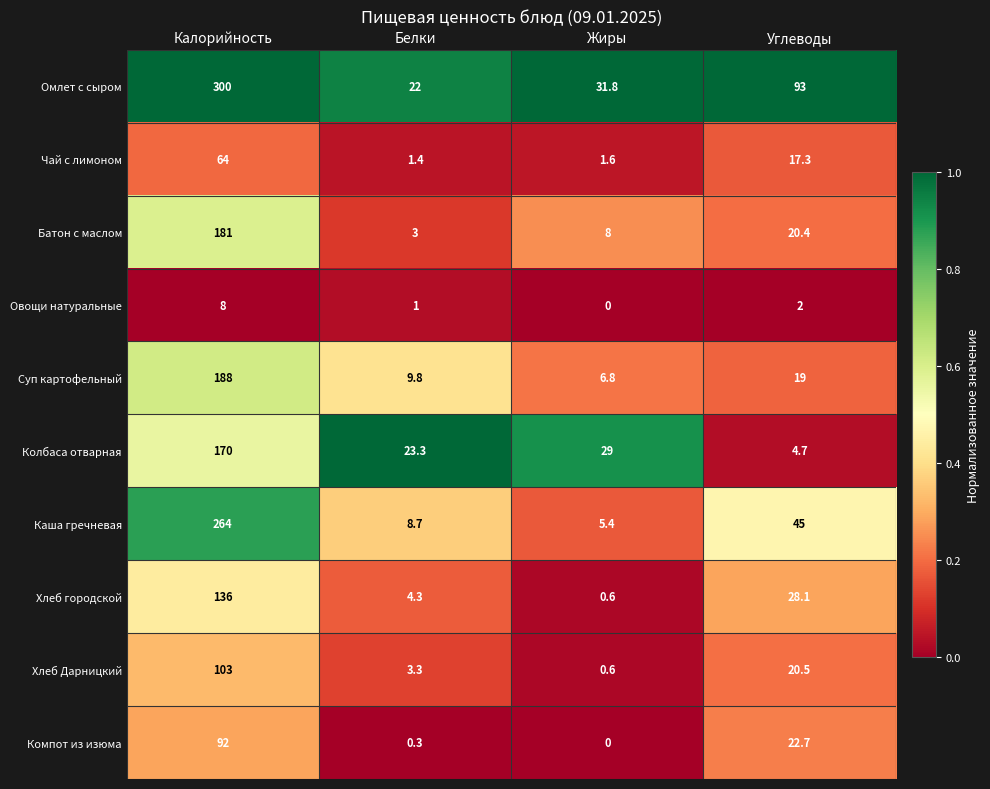

At which category is the sum across all series the highest?

Калорийность